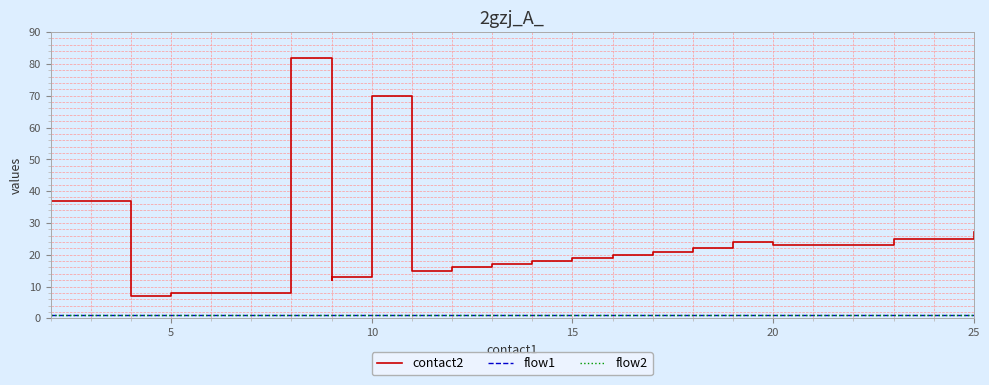

Is it true that flow2 equals 1 at 20?

True